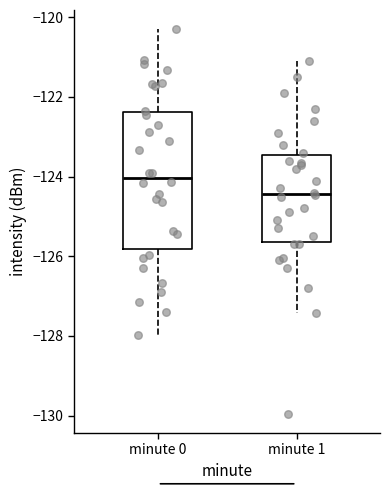

Comparing the boxes themselves (not the whiskers), which one is the tallest?

minute 0